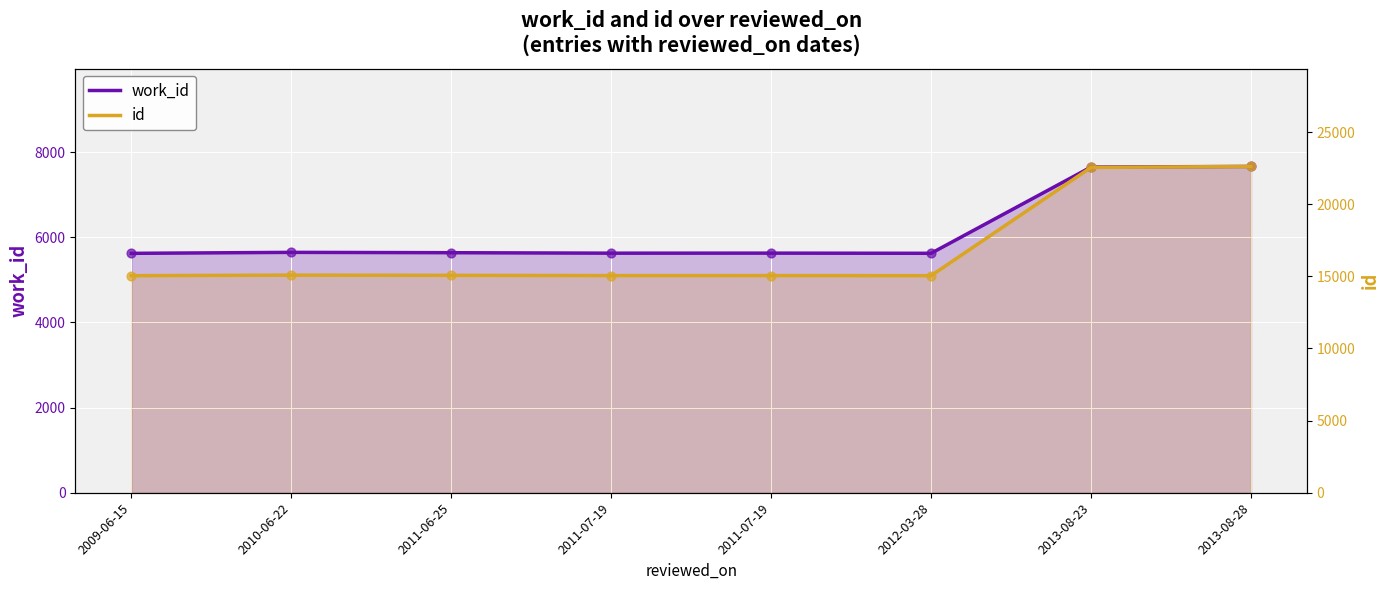

At how many categories does at least one series exceed 15525?

2